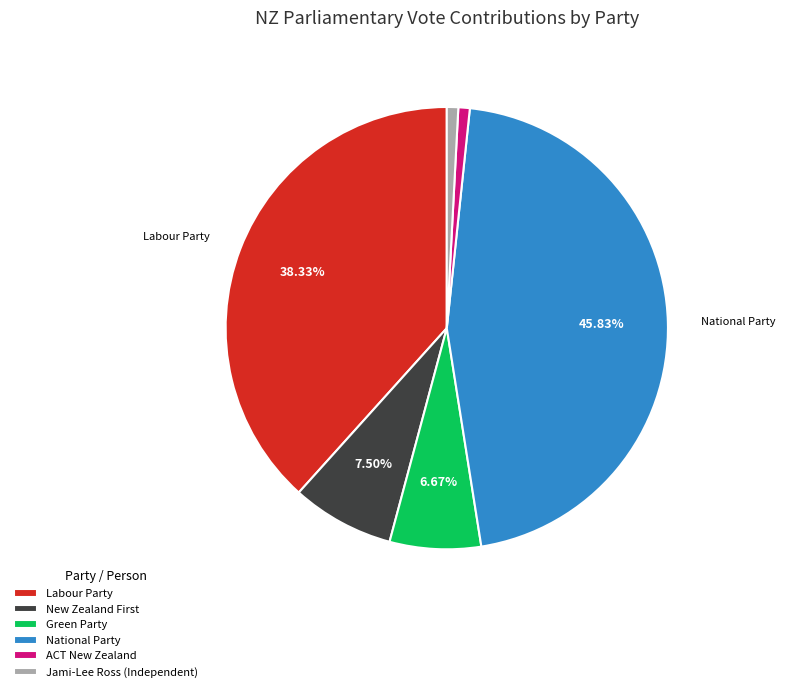

How many slices are in this pie chart?

6